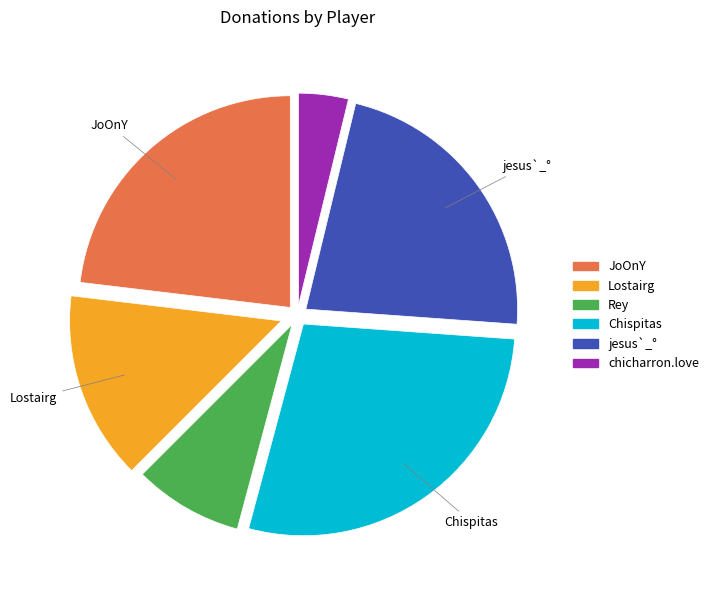

Which has a higher value, chicharron.love or Chispitas?

Chispitas